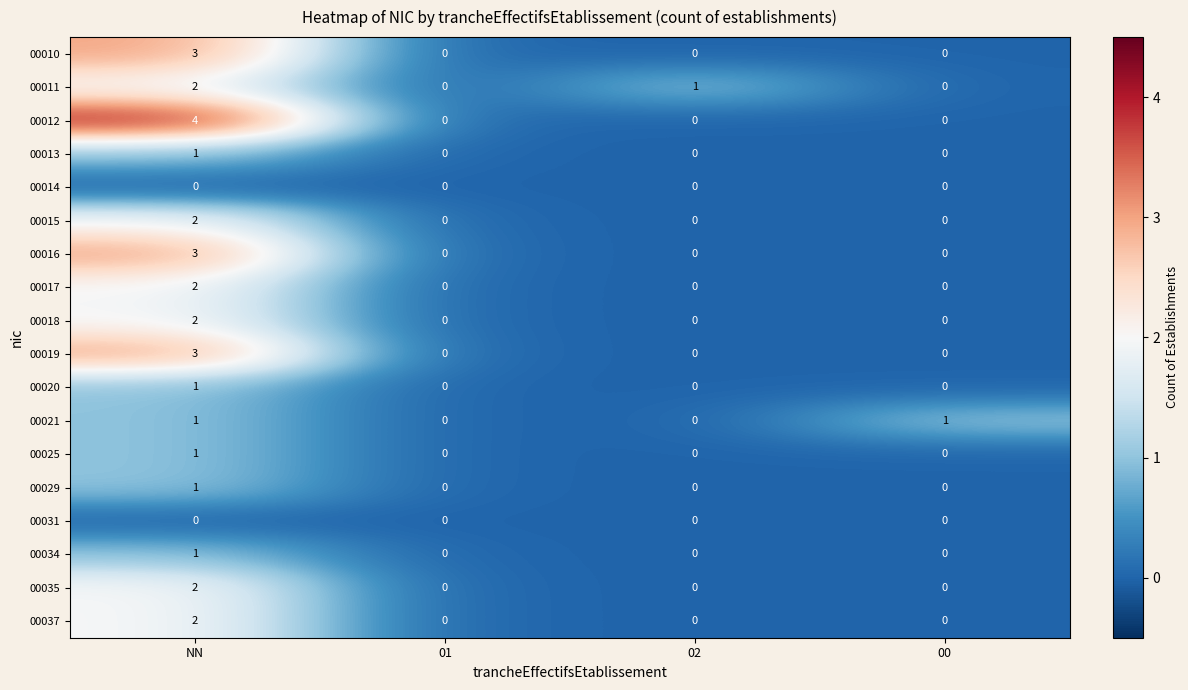

Is the value of 00017 at NN greater than the value of 00034 at 00?

Yes